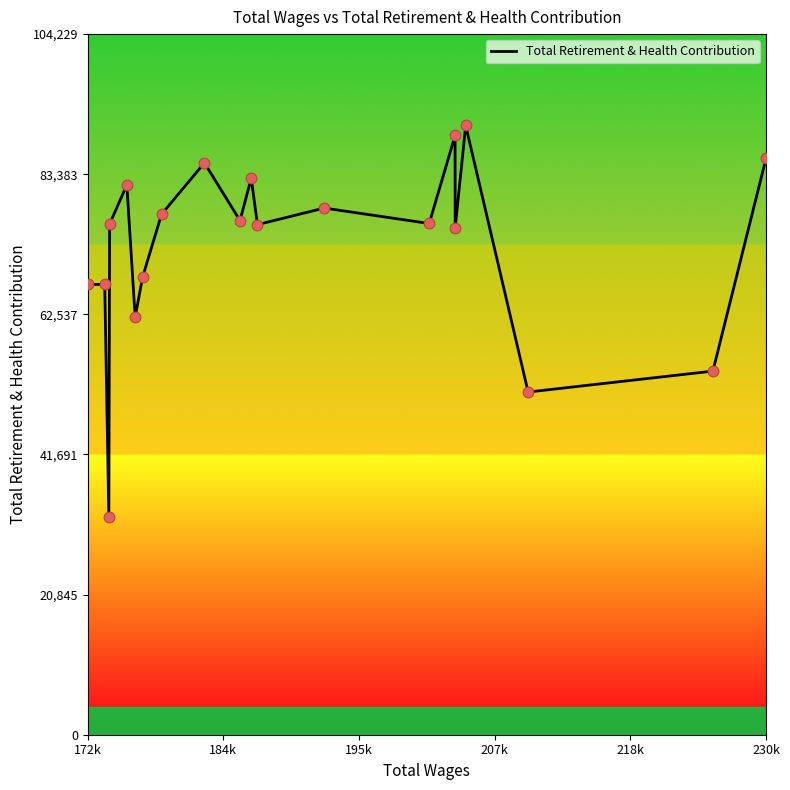

What is the greatest value displayed?

90634